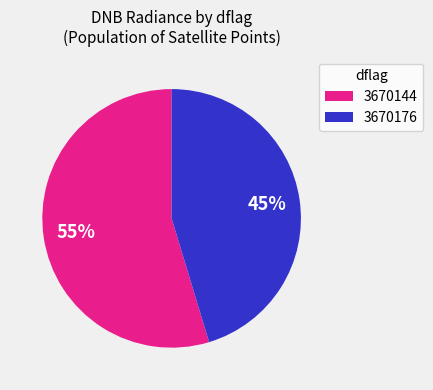

Which has a higher value, 3670144 or 3670176?

3670144